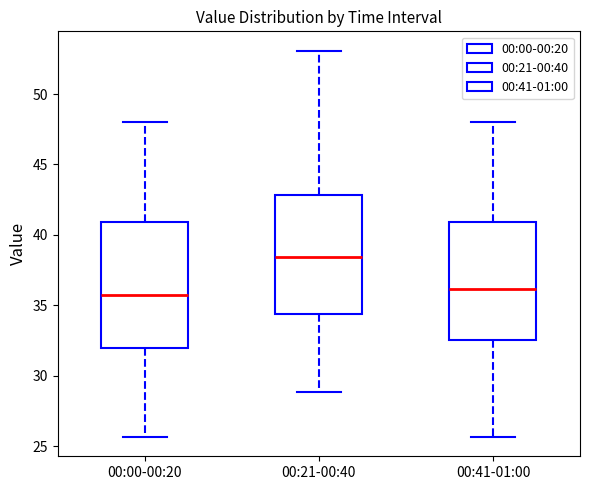

Reading left to right, read every box against the y-axis: the position of its median line, the range the box covers, and the ends of its whiskers. The values are not printed on the chart, so give them approximately, as read against the axis.

00:00-00:20: median 36.0, box 32.0 to 41.0, whiskers 25.5 to 48.0
00:21-00:40: median 38.5, box 34.5 to 43.0, whiskers 29.0 to 53.0
00:41-01:00: median 36.0, box 32.5 to 41.0, whiskers 25.5 to 48.0